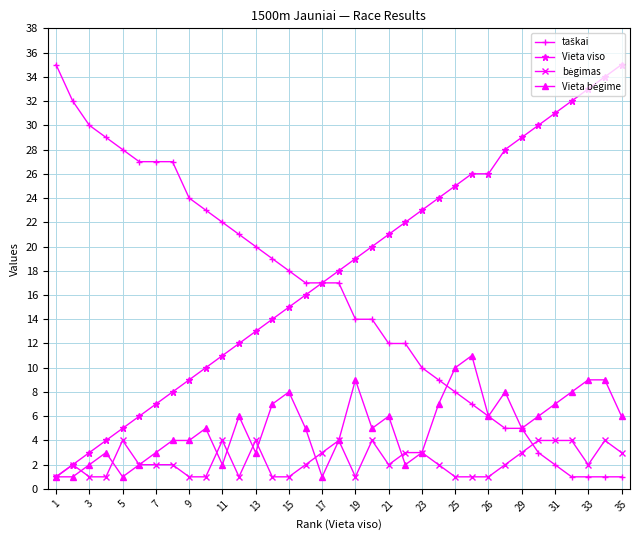

How many categories are shown in the chart?

35